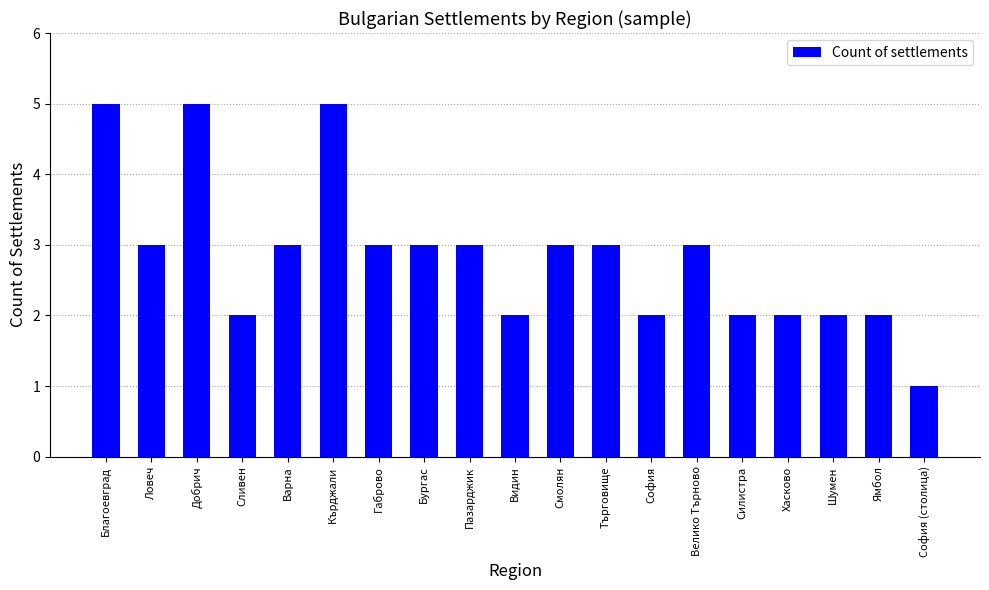

What is the greatest value displayed?

5